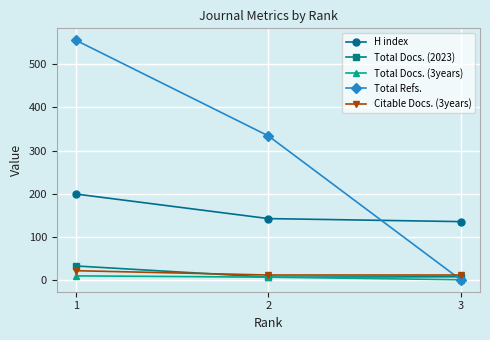

Which label corresponds to the largest value in the chart?

1